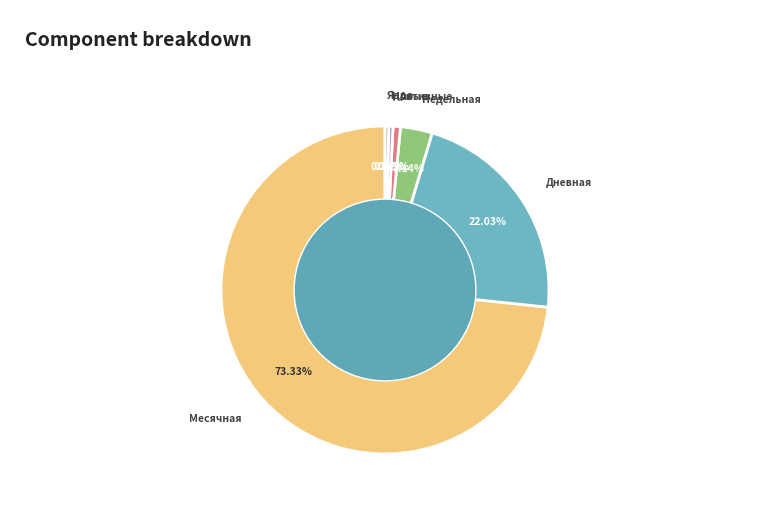

Is it true that Активные is 1% of the pie?

True